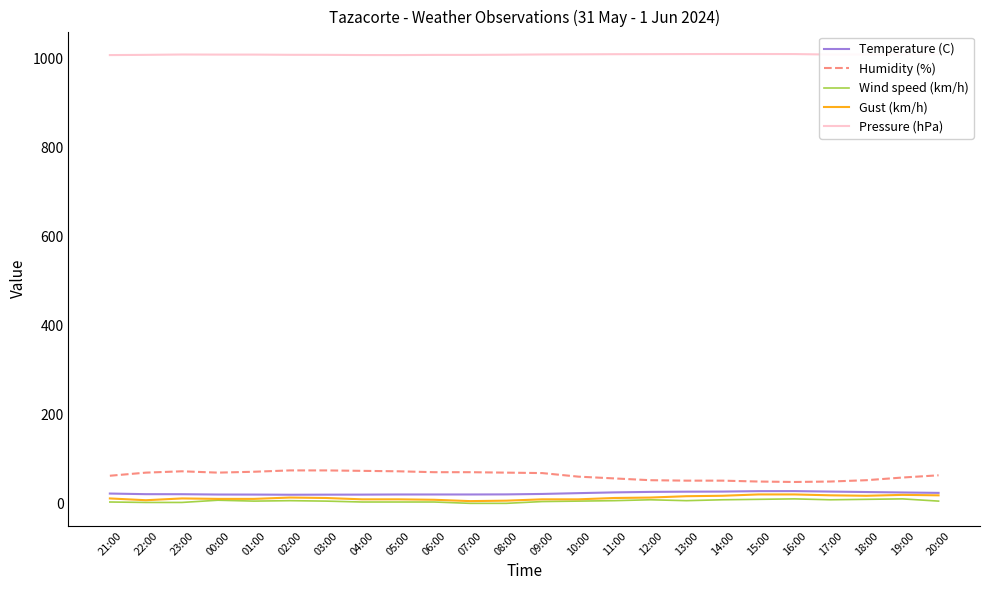

Count the number of categories in the chart.

24